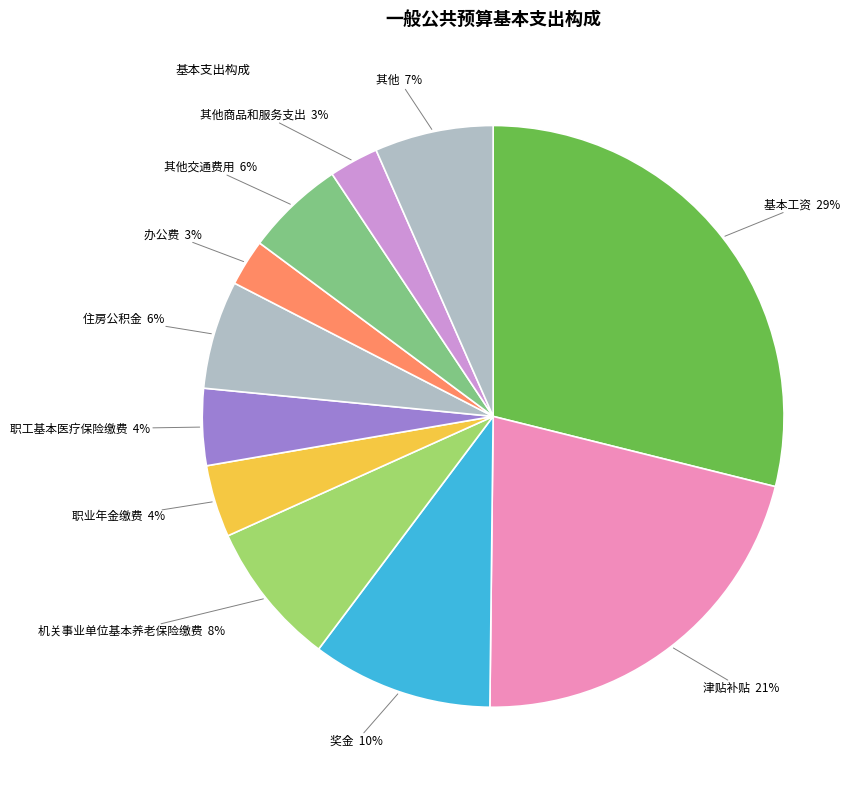

How many segments does this pie chart have?

11